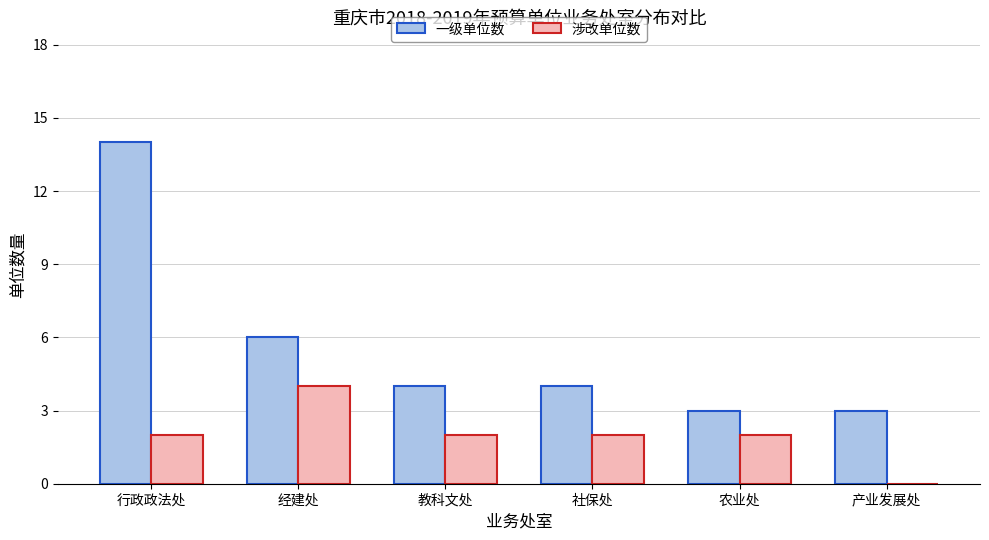

Is it true that 一级单位数 equals 2 at 教科文处?

False